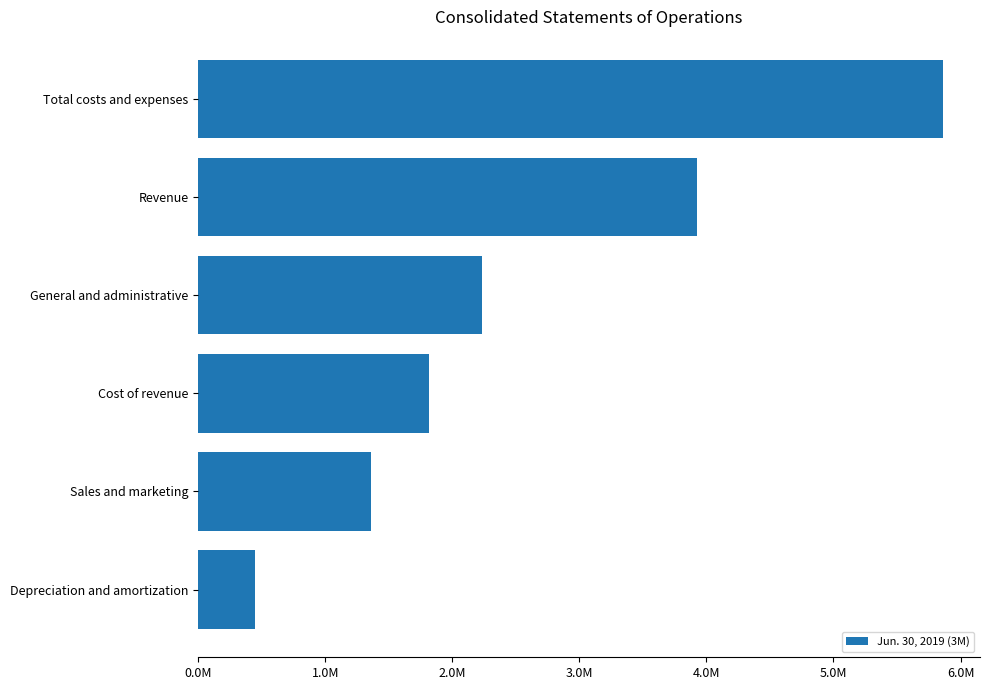

Rank the categories by value from highest to lowest.

Total costs and expenses, Revenue, General and administrative, Cost of revenue, Sales and marketing, Depreciation and amortization